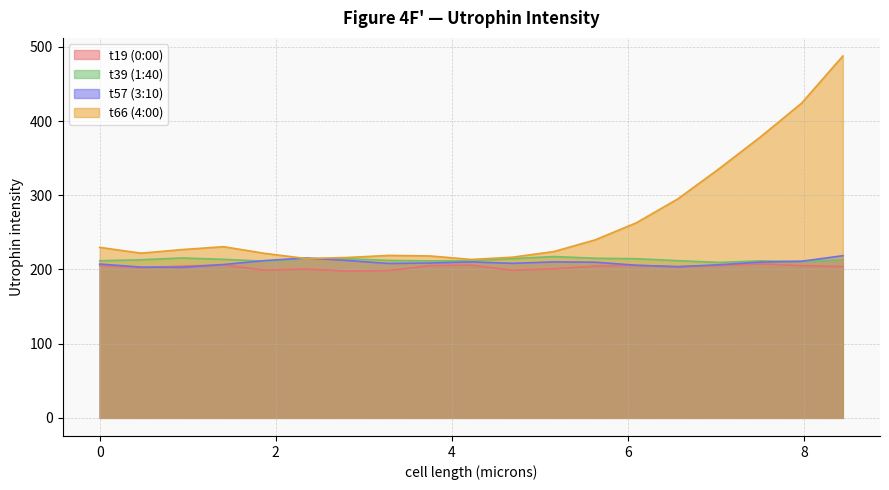

Reading left to right, transcribe all the data shown in this chart.

t19 (0:00): 0.0=205.5	0.46892=202.4	0.93784=204.5	1.40676=206.1	1.87569=199.1	2.34461=200.6	2.81353=197.9	3.28245=198.6	3.75137=205.2	4.22029=205.9	4.68921=198.9	5.15813=200.9	5.62706=204.6	6.09598=205.5	6.5649=203.9	7.03382=205.3	7.50274=207.6	7.97166=205.2	8.44058=203.9
t39 (1:40): 0.0=211.8	0.46892=213.1	0.93784=215.6	1.40676=213.7	1.87569=211.2	2.34461=214.5	2.81353=214.5	3.28245=212.2	3.75137=211.6	4.22029=211.8	4.68921=214.6	5.15813=217.4	5.62706=215.1	6.09598=214.5	6.5649=211.9	7.03382=209.5	7.50274=211.6	7.97166=210.8	8.44058=212.9
t57 (3:10): 0.0=207.3	0.46892=203.2	0.93784=202.9	1.40676=206.7	1.87569=212.0	2.34461=215.5	2.81353=212.1	3.28245=208.1	3.75137=208.7	4.22029=210.2	4.68921=208.3	5.15813=210.3	5.62706=209.8	6.09598=205.7	6.5649=203.7	7.03382=206.4	7.50274=210.0	7.97166=211.1	8.44058=218.6
t66 (4:00): 0.0=229.8	0.46892=222.0	0.93784=226.9	1.40676=230.7	1.87569=221.7	2.34461=214.7	2.81353=216.2	3.28245=219.0	3.75137=218.3	4.22029=213.5	4.68921=216.6	5.15813=224.2	5.62706=239.9	6.09598=263.0	6.5649=295.1	7.03382=335.7	7.50274=378.5	7.97166=424.2	8.44058=487.8